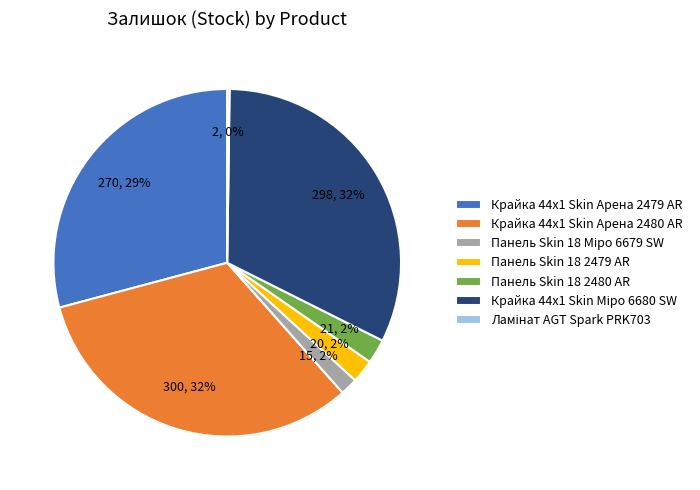

Between Крайка 44x1 Skin Арена 2480 AR and Панель Skin 18 2480 AR, which is larger?

Крайка 44x1 Skin Арена 2480 AR